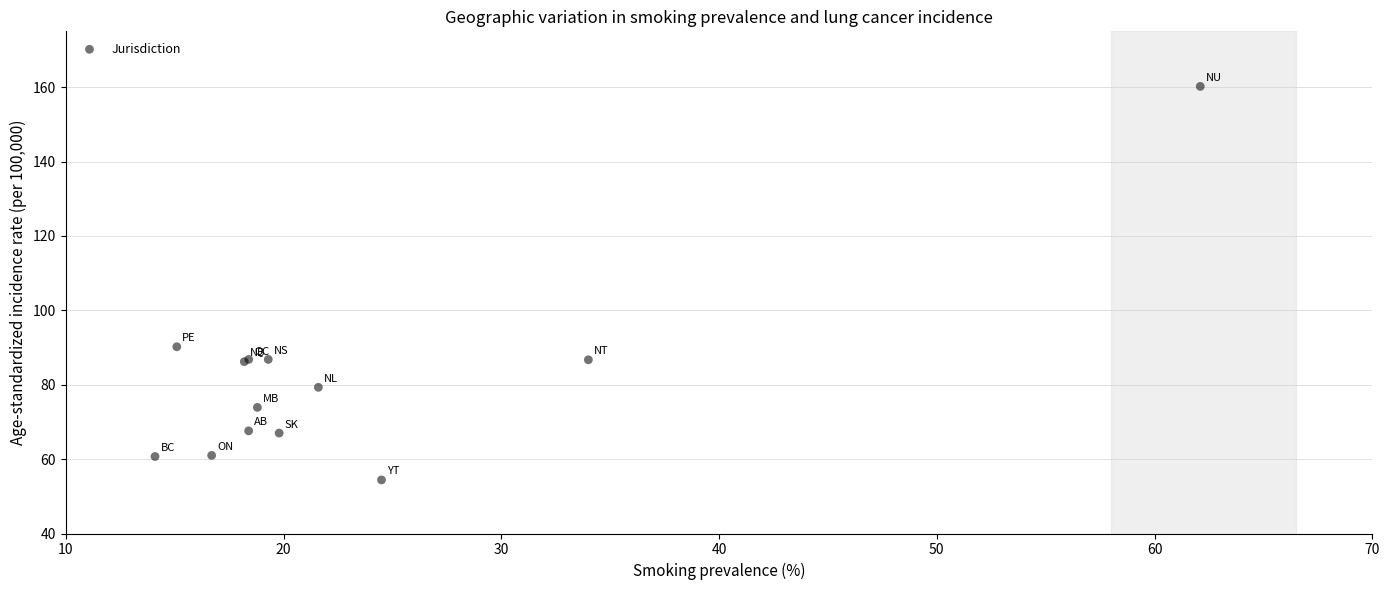

What Y value in the scatter plot is closest to 107?

90.2